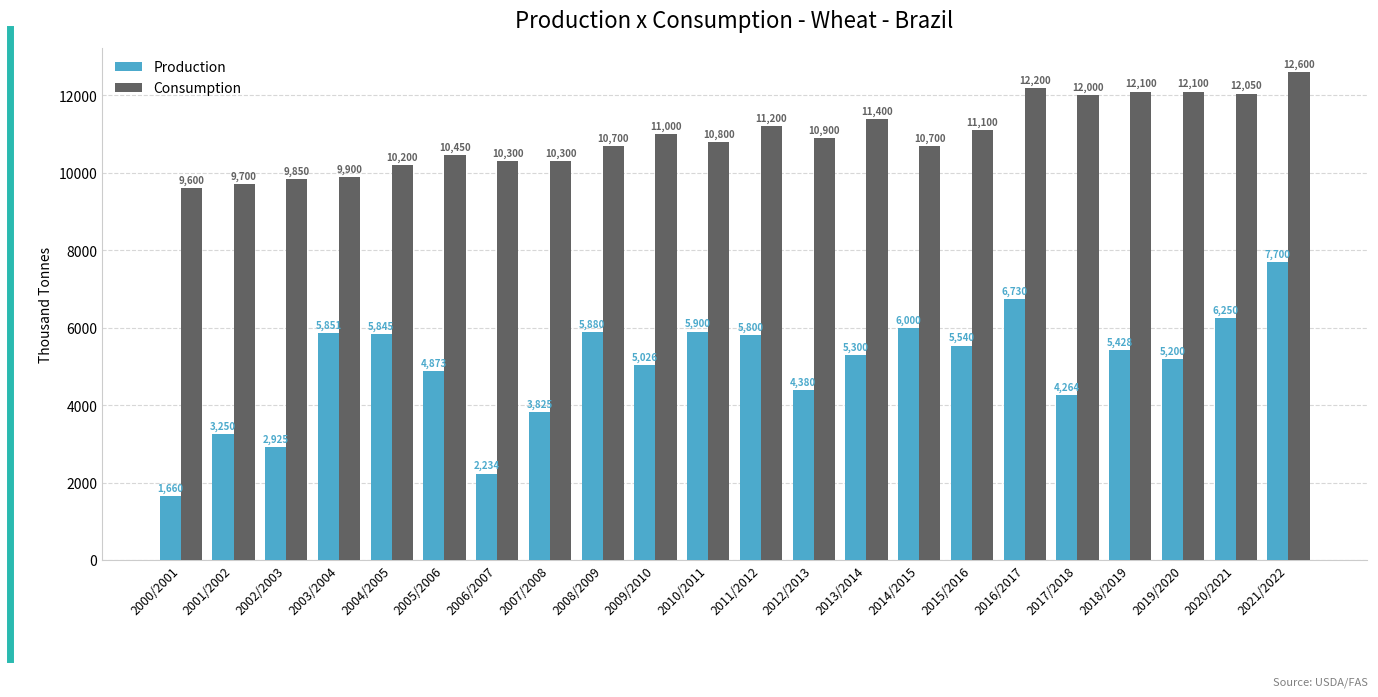

What is the maximum value shown in the chart?

12600